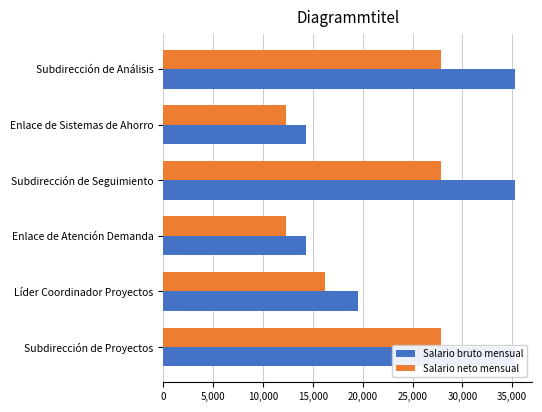

What is the value of the Salario bruto mensual bar at the 3rd from the left?

35248.0